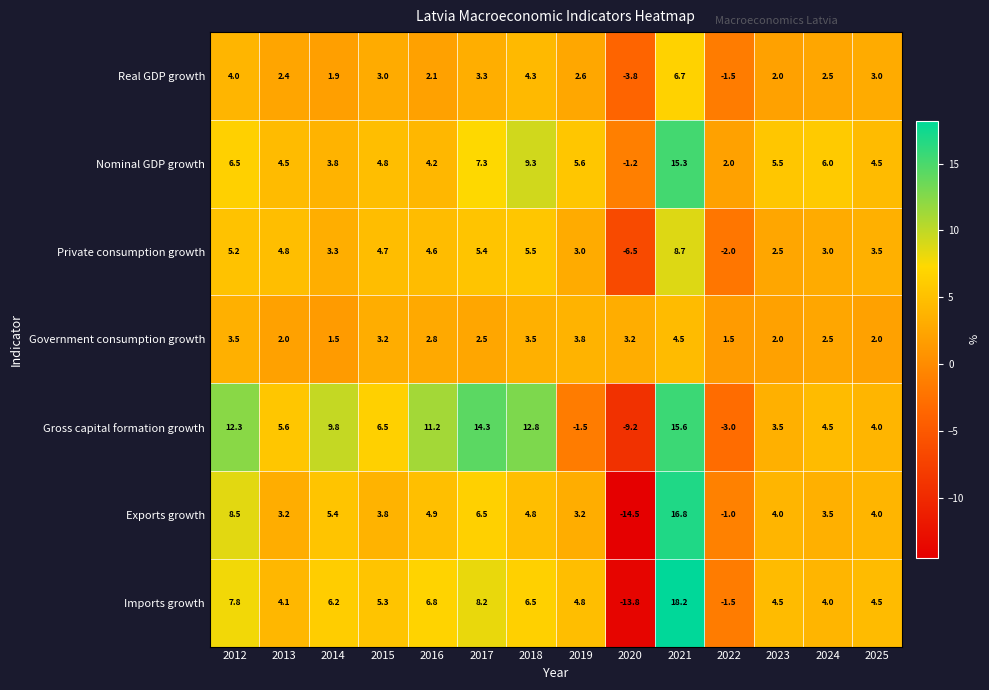

Which series has the largest range (max minus min)?

Imports growth